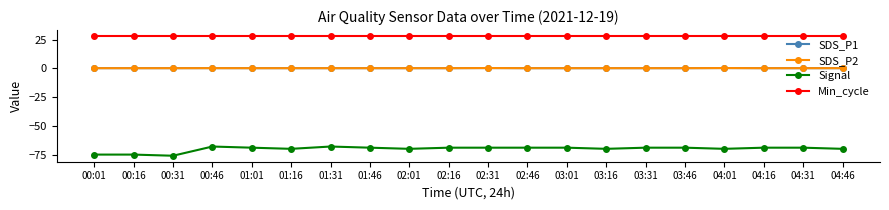

Is this an area chart (filled region under the line)?

No